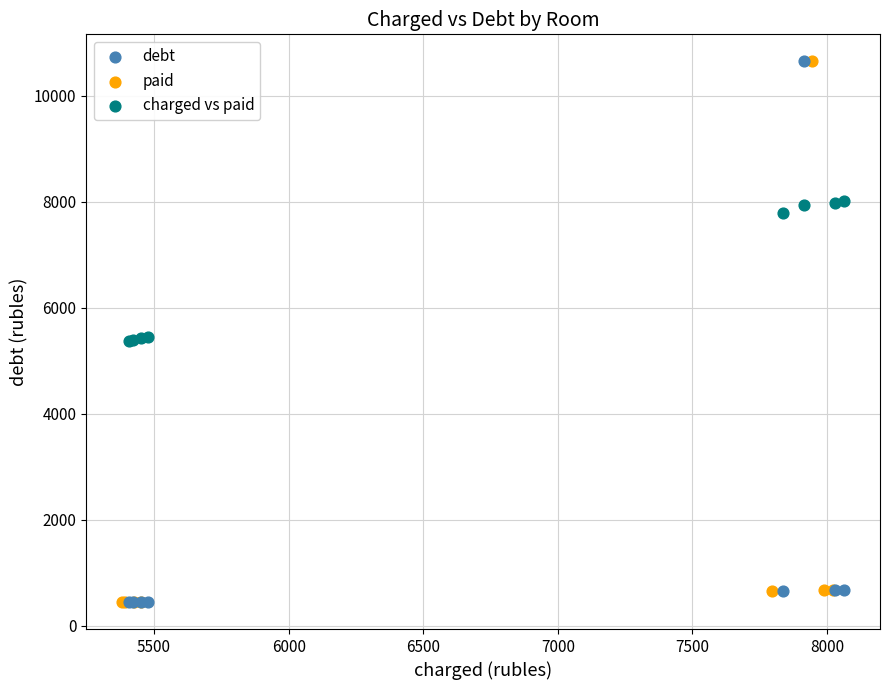

What are all the series names shown in the legend?

debt, paid, charged vs paid